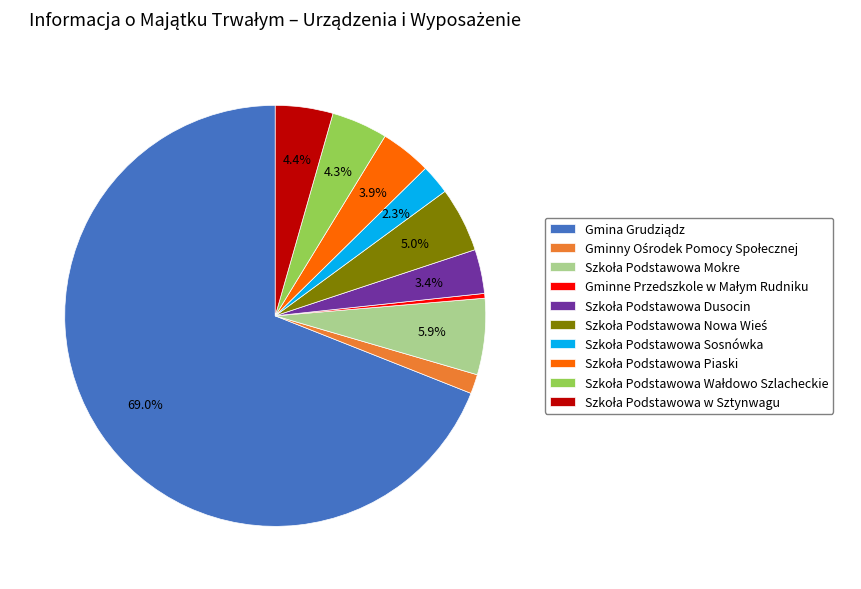

Is there a majority slice in this chart?

Yes